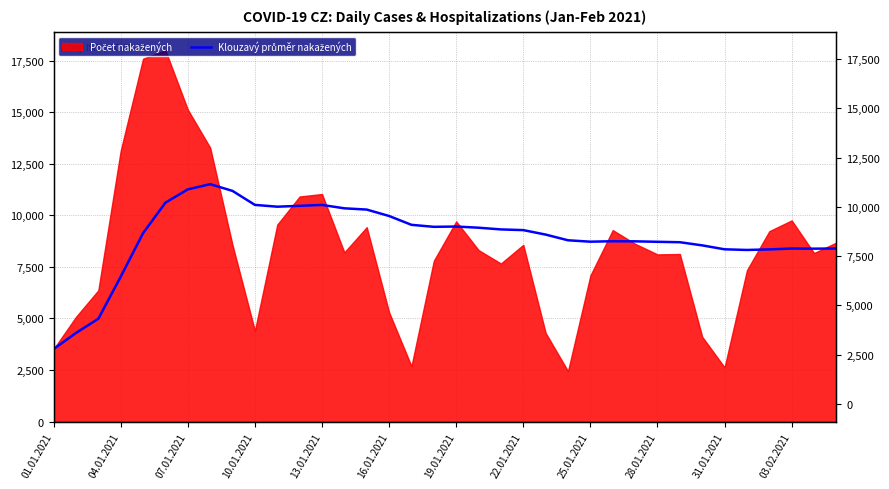

Between 19.01.2021 and 03.02.2021, which is larger?

19.01.2021